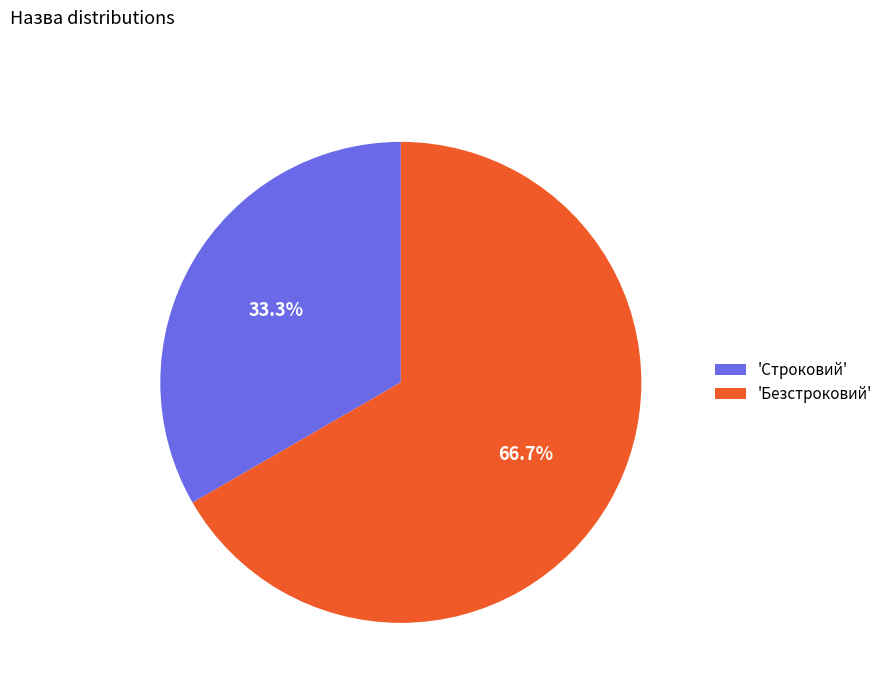

Between 'Безстроковий' and 'Строковий', which is larger?

'Безстроковий'